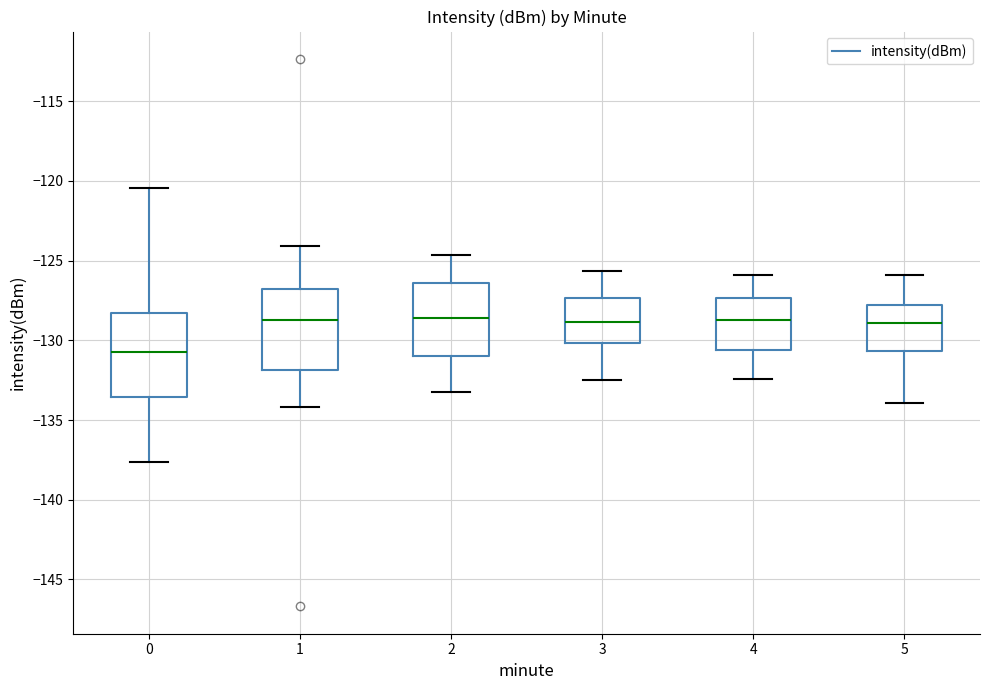

Where is the upper edge of the box at x = 4 on the y-axis? The values are not printed on the chart, so give them approximately, as read against the axis.

-127.5